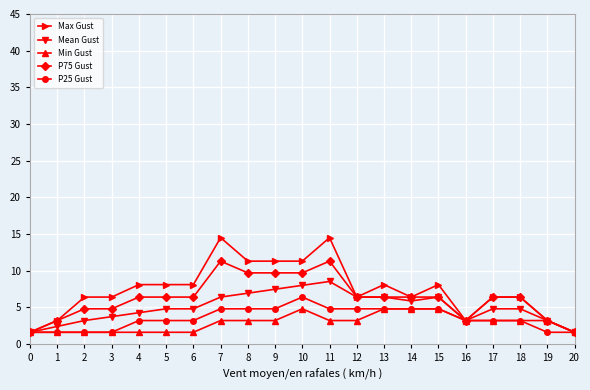

What is the approximate value of P75 Gust at 5?

6.4